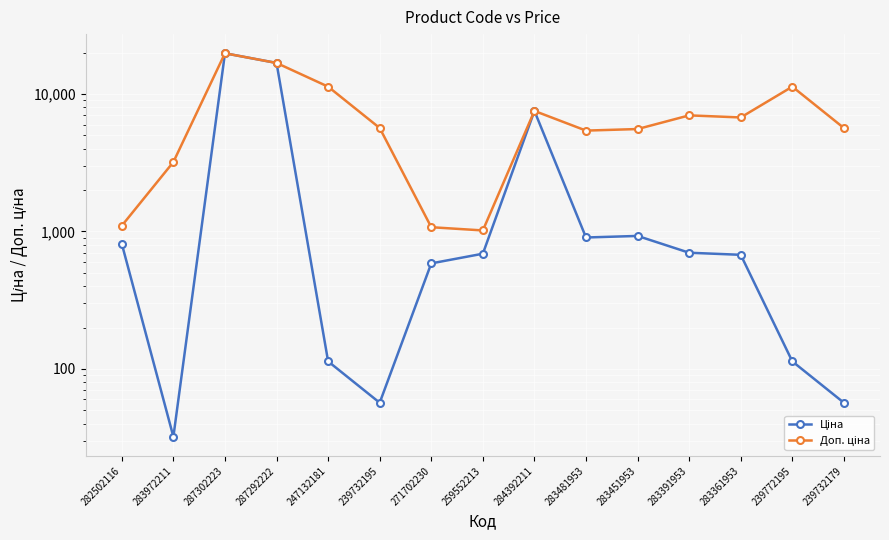

Reading left to right, list all the values displayed in this chart.

Ціна: 813.0	32.0	19831.1	16863.2	113.3	56.7	586.0	689.1	7545.9	904.3	928.3	700.4	676.4	113.3	56.7
Доп. ціна: 1101.8	3205.0	19831.1	16863.2	11334.0	5667.0	1074.5	1017.8	7545.9	5425.9	5569.9	7004.3	6764.4	11334.0	5667.0